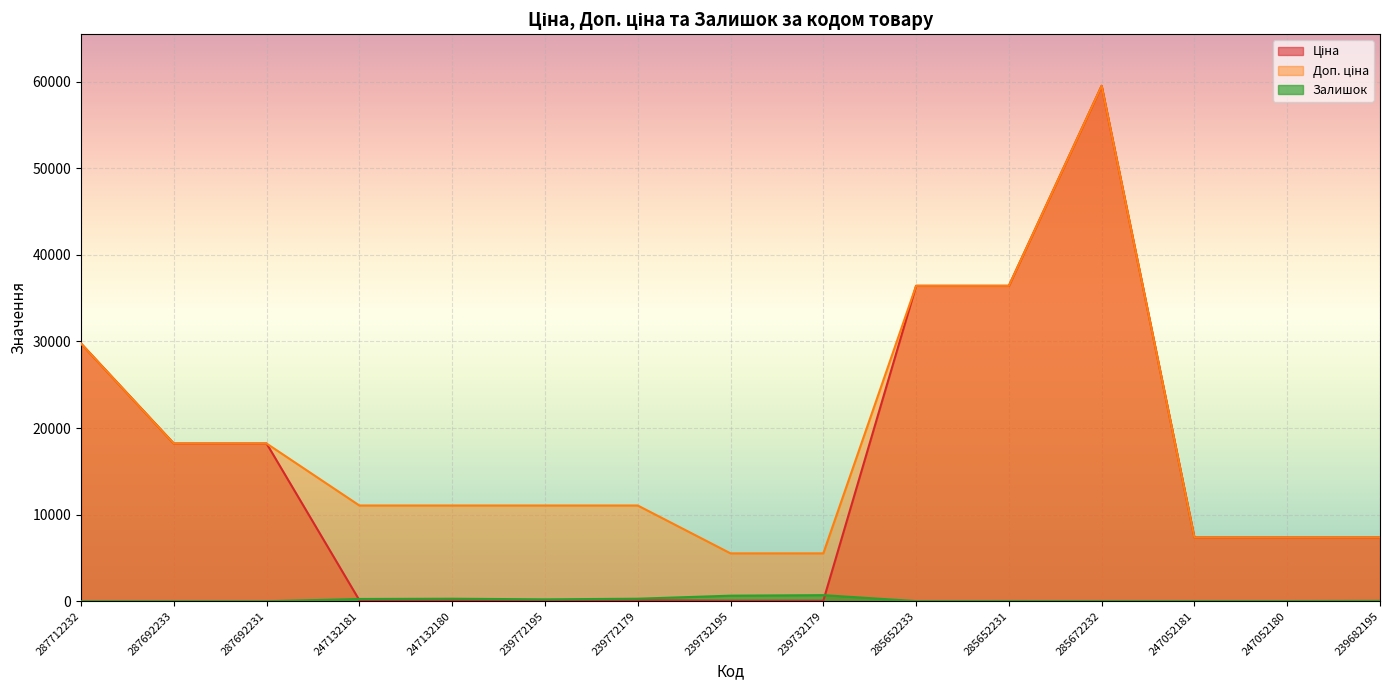

How many data points in Ціна are above 7360?

9